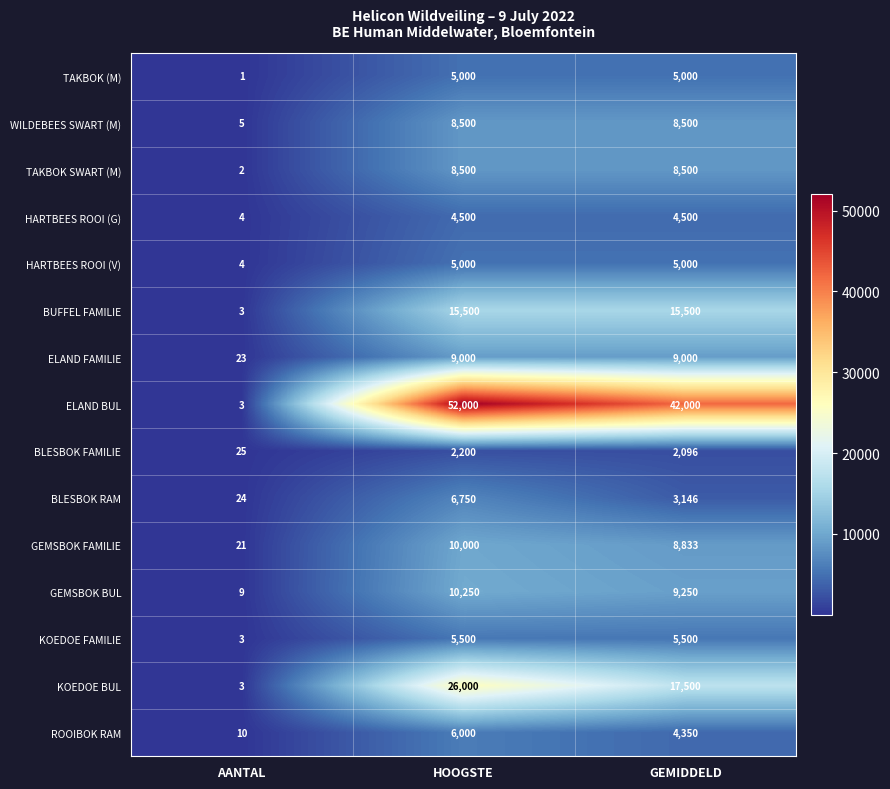

What is the difference between the second highest and minimum values in the ELAND BUL series?

41997